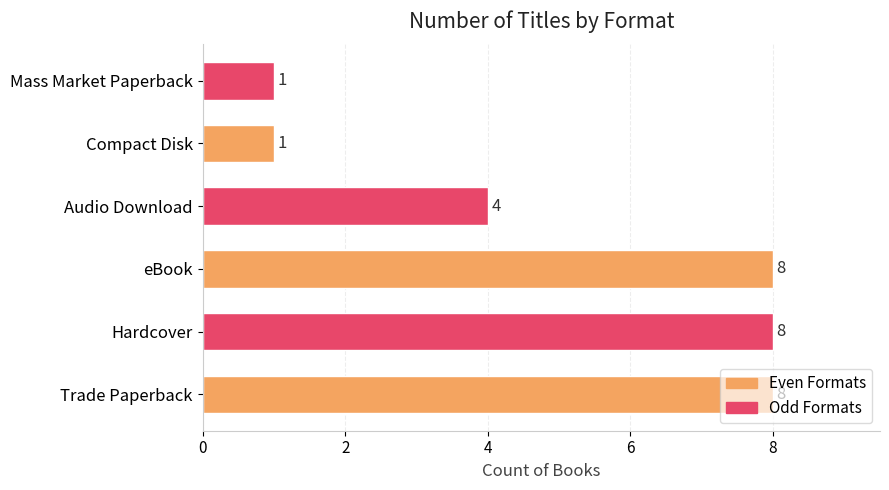

How many values are between 1 and 8?

6